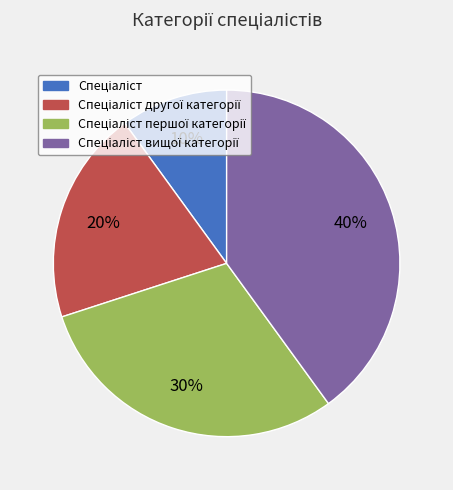

Does any single category account for the majority?

No